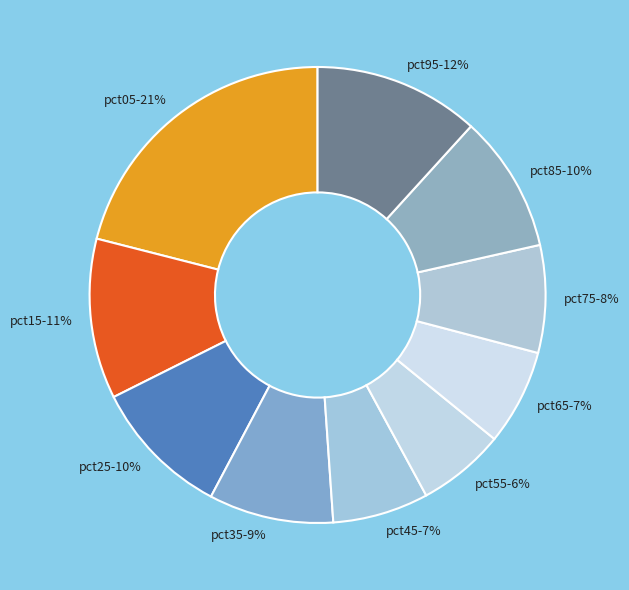

To the nearest percent, what is the combined percentage of pct05 and pct65?

28%